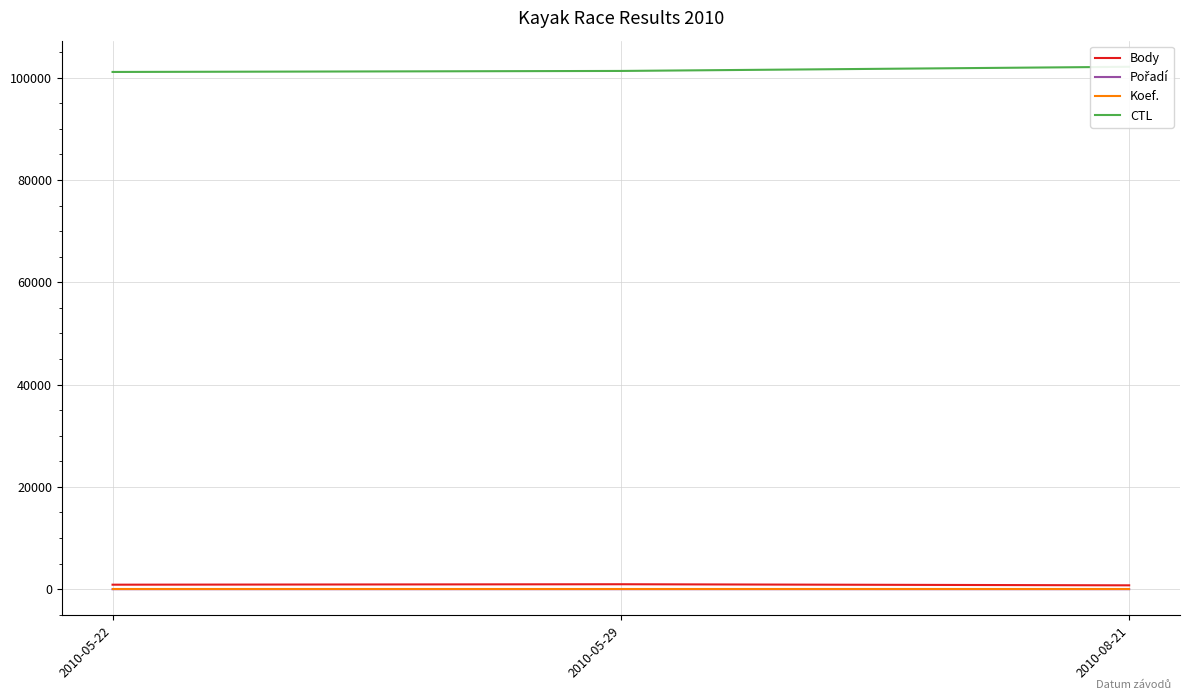

What is the label of the 3rd point from the left?

2010-08-21